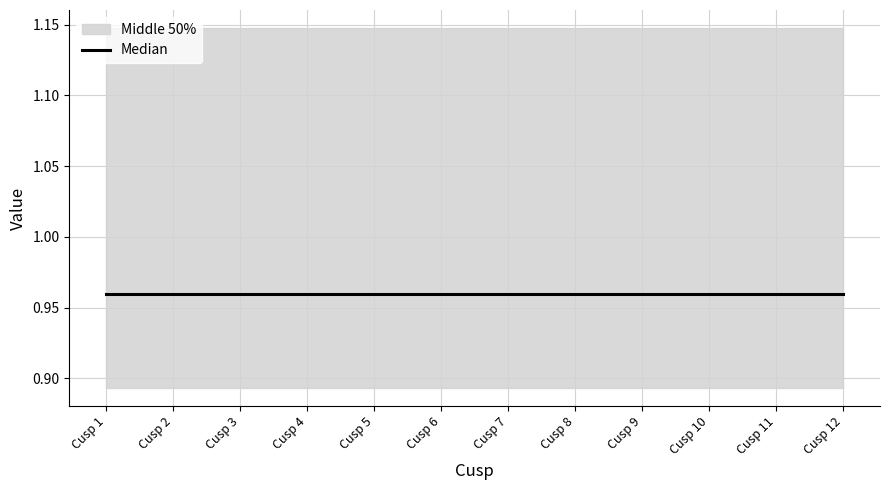

At how many categories does at least one series exceed 1?

12